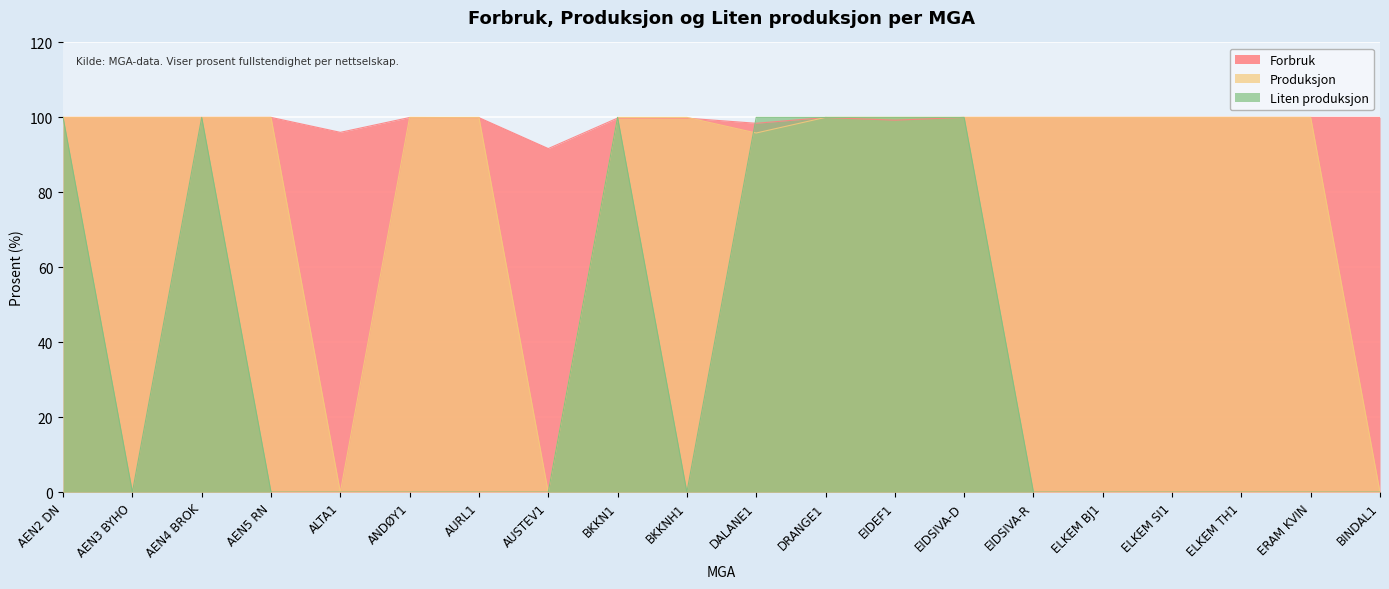

How many lines are shown in the chart?

3